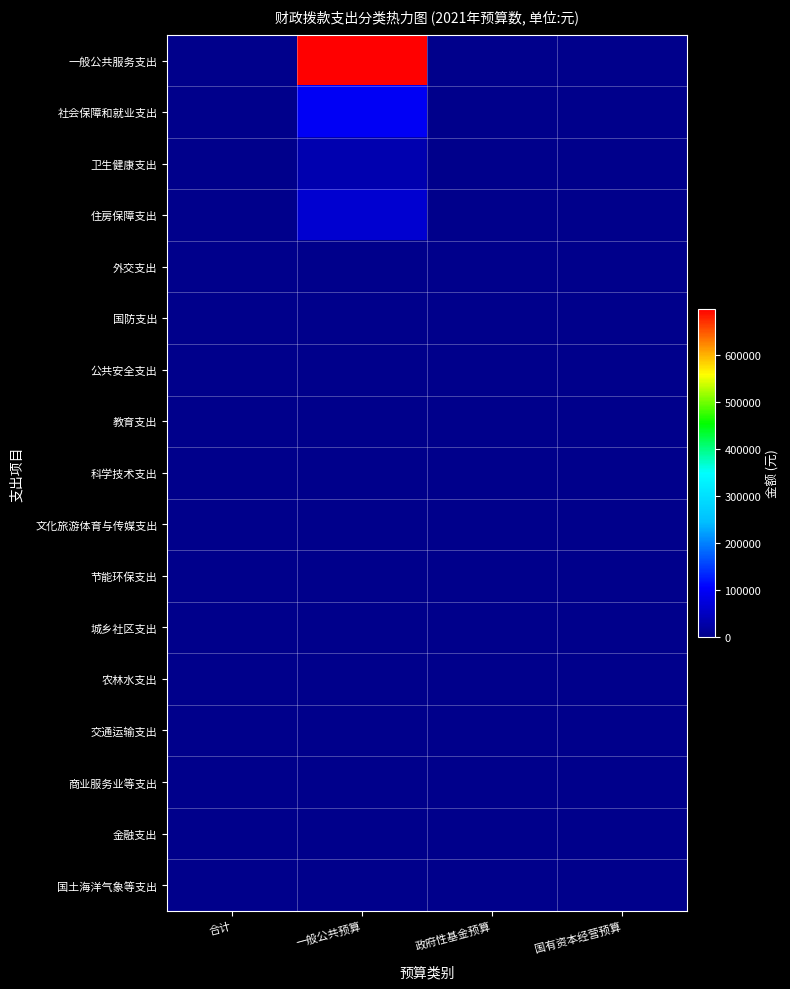

Reading left to right, what are all the values shown in this chart?

一般公共服务支出: 合计=0	一般公共预算=699556	政府性基金预算=0	国有资本经营预算=0
社会保障和就业支出: 合计=0	一般公共预算=96080	政府性基金预算=0	国有资本经营预算=0
卫生健康支出: 合计=0	一般公共预算=35167	政府性基金预算=0	国有资本经营预算=0
住房保障支出: 合计=0	一般公共预算=63948	政府性基金预算=0	国有资本经营预算=0
外交支出: 合计=0	一般公共预算=0	政府性基金预算=0	国有资本经营预算=0
国防支出: 合计=0	一般公共预算=0	政府性基金预算=0	国有资本经营预算=0
公共安全支出: 合计=0	一般公共预算=0	政府性基金预算=0	国有资本经营预算=0
教育支出: 合计=0	一般公共预算=0	政府性基金预算=0	国有资本经营预算=0
科学技术支出: 合计=0	一般公共预算=0	政府性基金预算=0	国有资本经营预算=0
文化旅游体育与传媒支出: 合计=0	一般公共预算=0	政府性基金预算=0	国有资本经营预算=0
节能环保支出: 合计=0	一般公共预算=0	政府性基金预算=0	国有资本经营预算=0
城乡社区支出: 合计=0	一般公共预算=0	政府性基金预算=0	国有资本经营预算=0
农林水支出: 合计=0	一般公共预算=0	政府性基金预算=0	国有资本经营预算=0
交通运输支出: 合计=0	一般公共预算=0	政府性基金预算=0	国有资本经营预算=0
商业服务业等支出: 合计=0	一般公共预算=0	政府性基金预算=0	国有资本经营预算=0
金融支出: 合计=0	一般公共预算=0	政府性基金预算=0	国有资本经营预算=0
国土海洋气象等支出: 合计=0	一般公共预算=0	政府性基金预算=0	国有资本经营预算=0